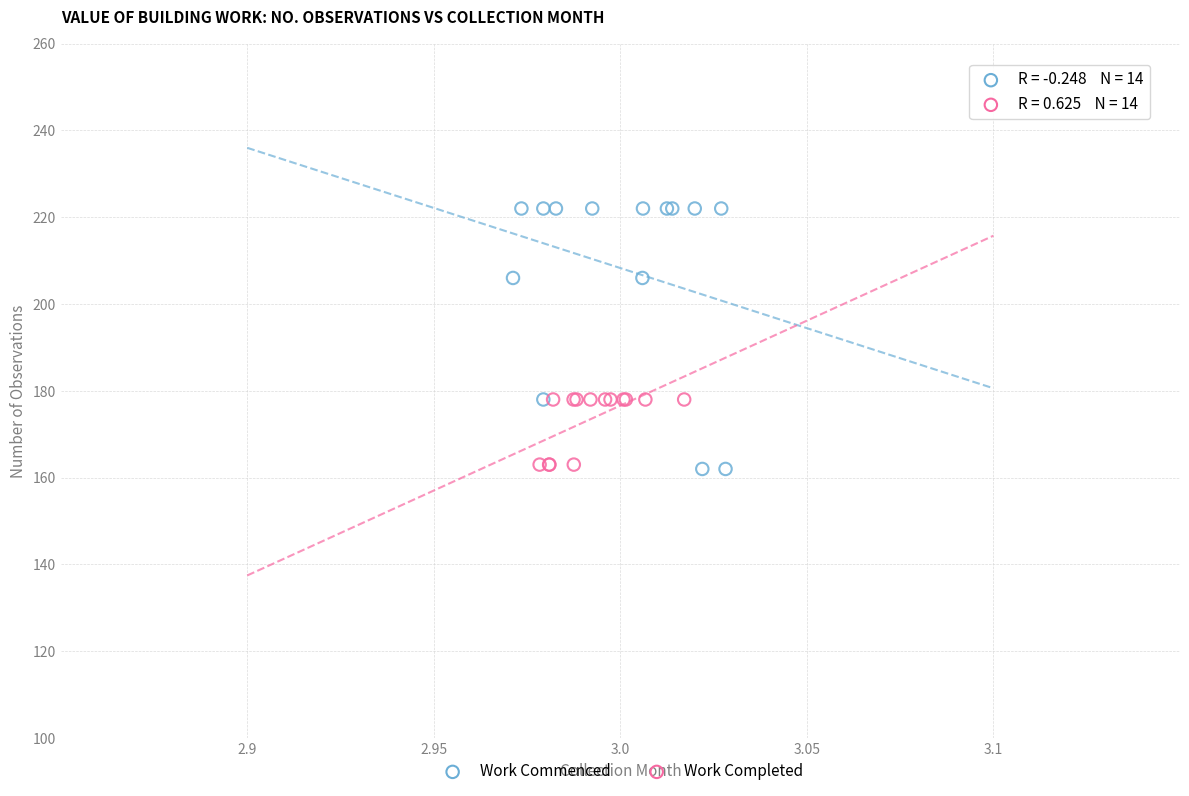

Which series has the largest Y range (max minus min)?

Work Commenced